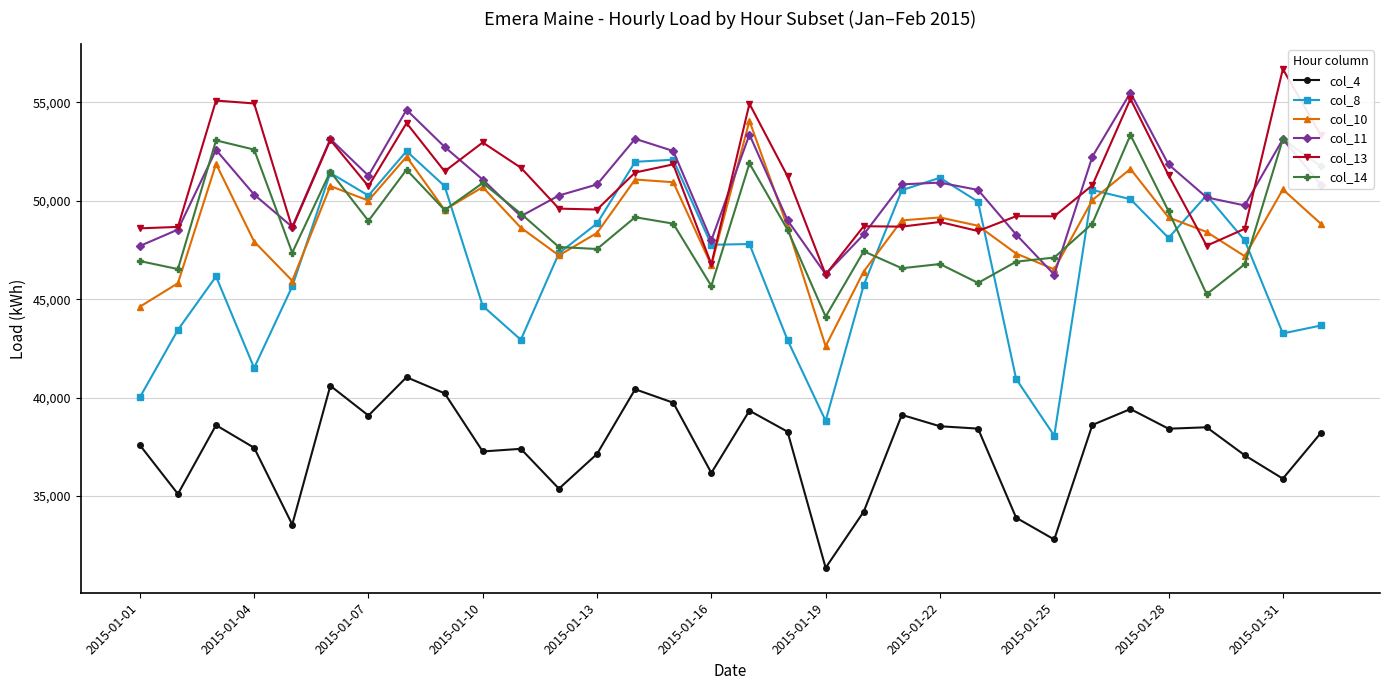

Which series has the largest range (max minus min)?

col_8